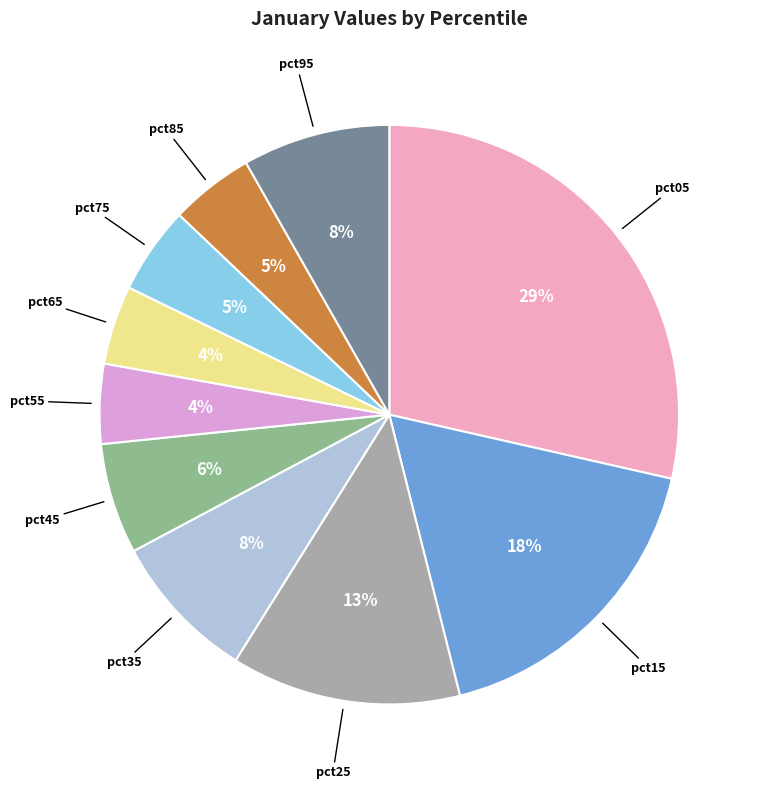

What percentage is the pct55 slice, to the nearest percent?

4%